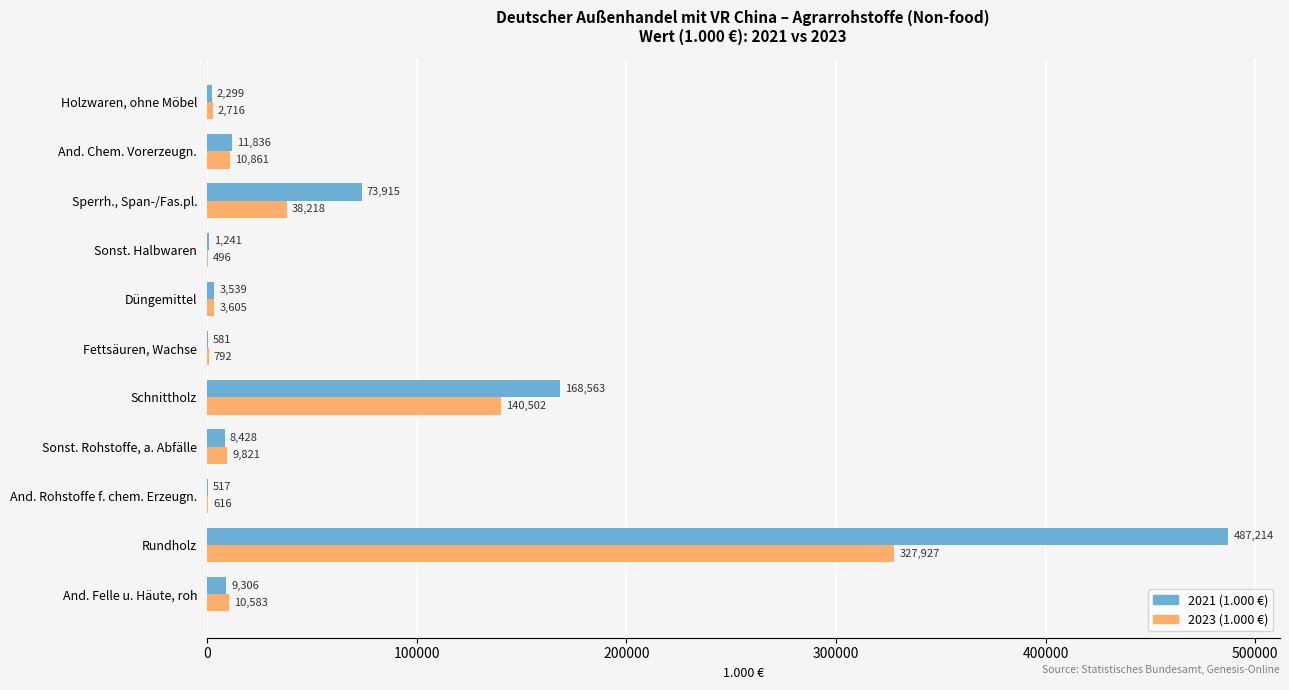

What is the maximum value shown in the chart?

487214